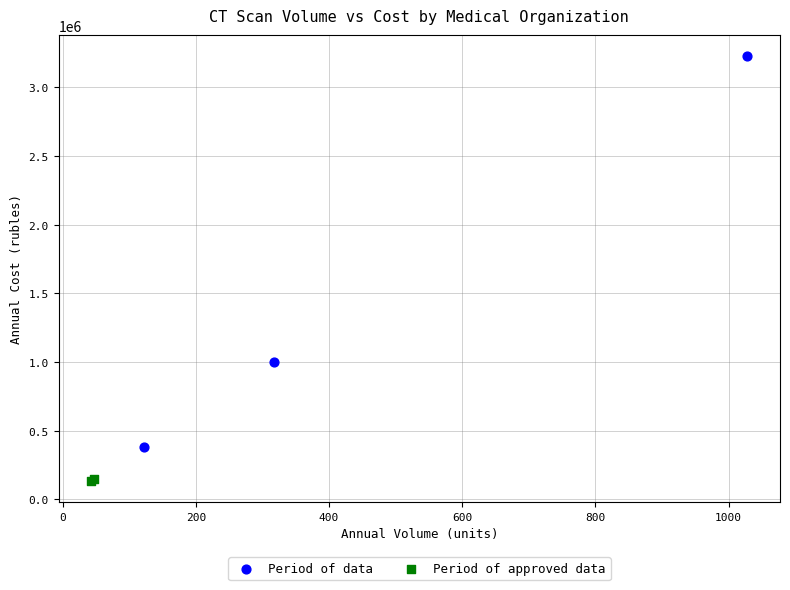

What are all the series names shown in the legend?

Period of data, Period of approved data